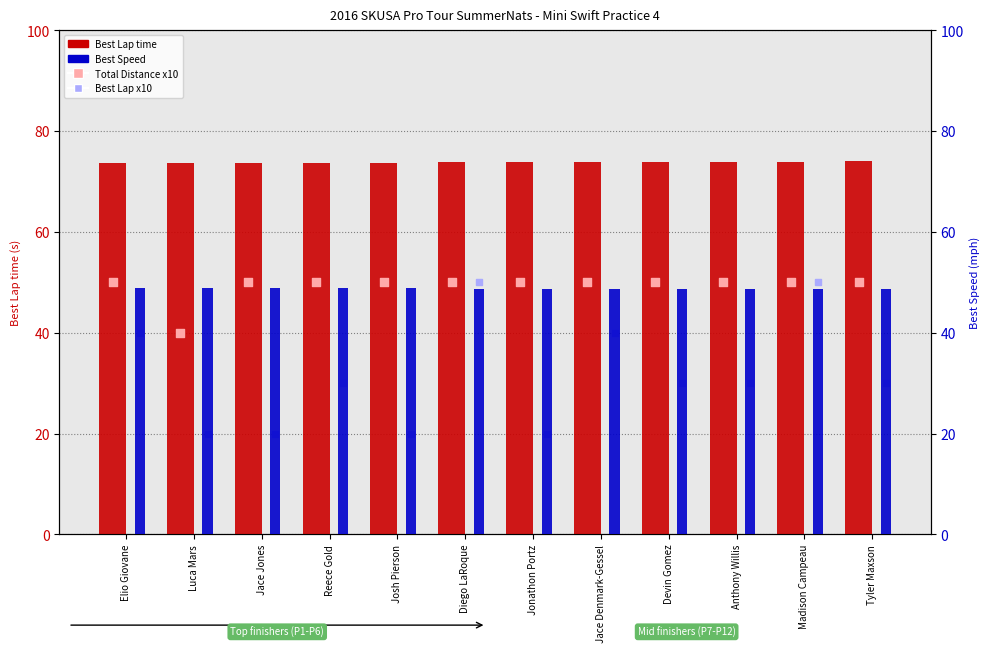

Which series reaches the maximum Y coordinate?

Best Lap time